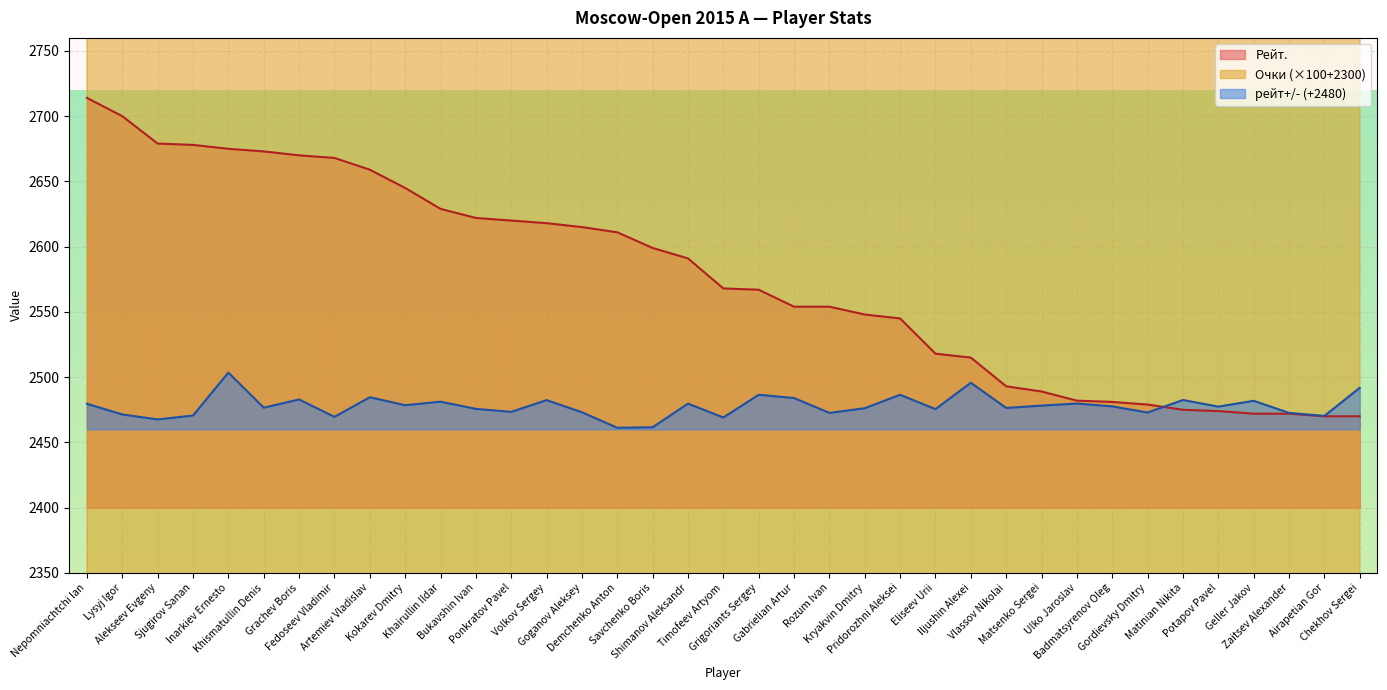

At which category does Очки reach its first local valley?

Fedoseev Vladimir